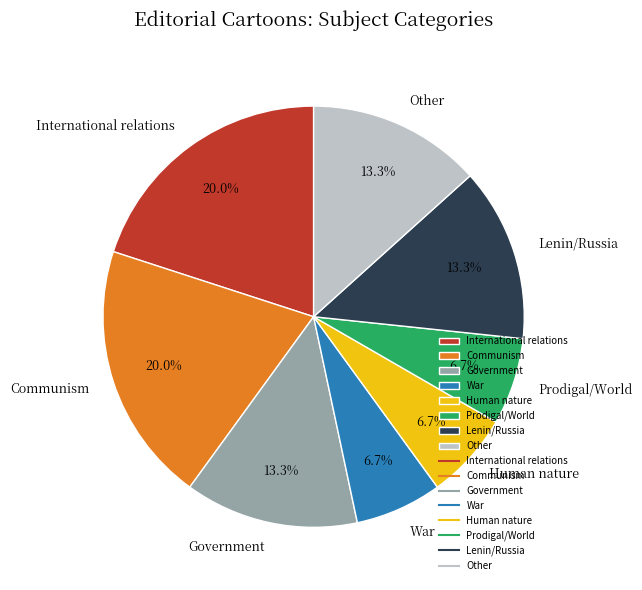

What percentage do Communism and Other together represent?

33.3%